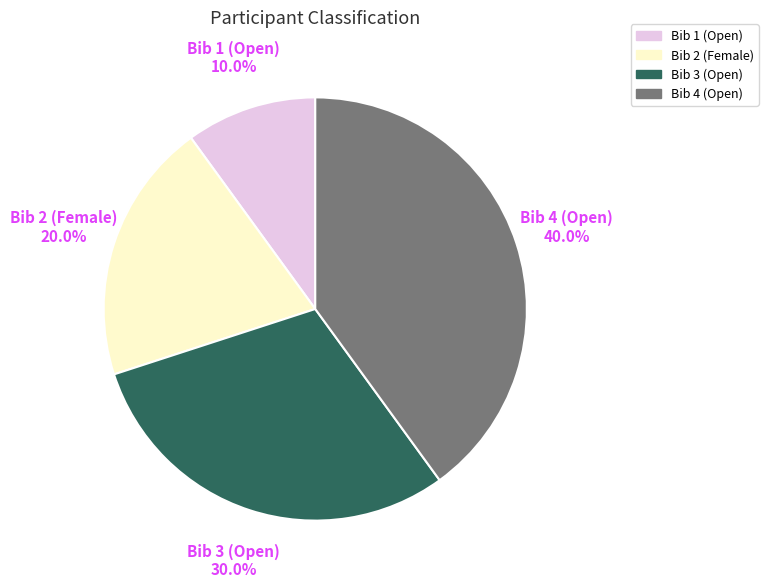

Which category has the smallest portion of the pie?

Bib 1 (Open)